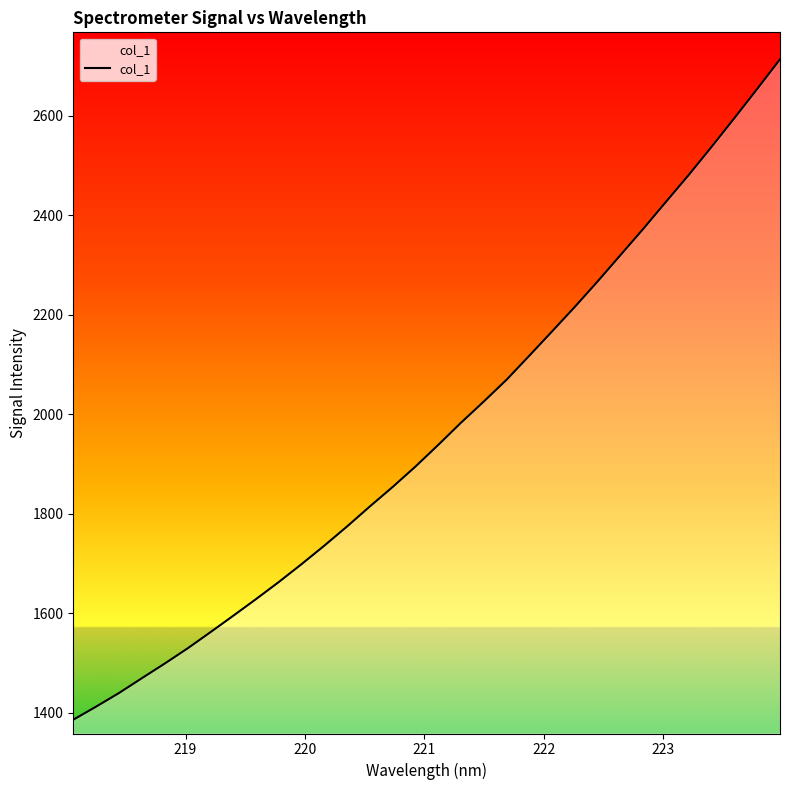

True or false: there are more than 2 points higher than both neighbors.

False